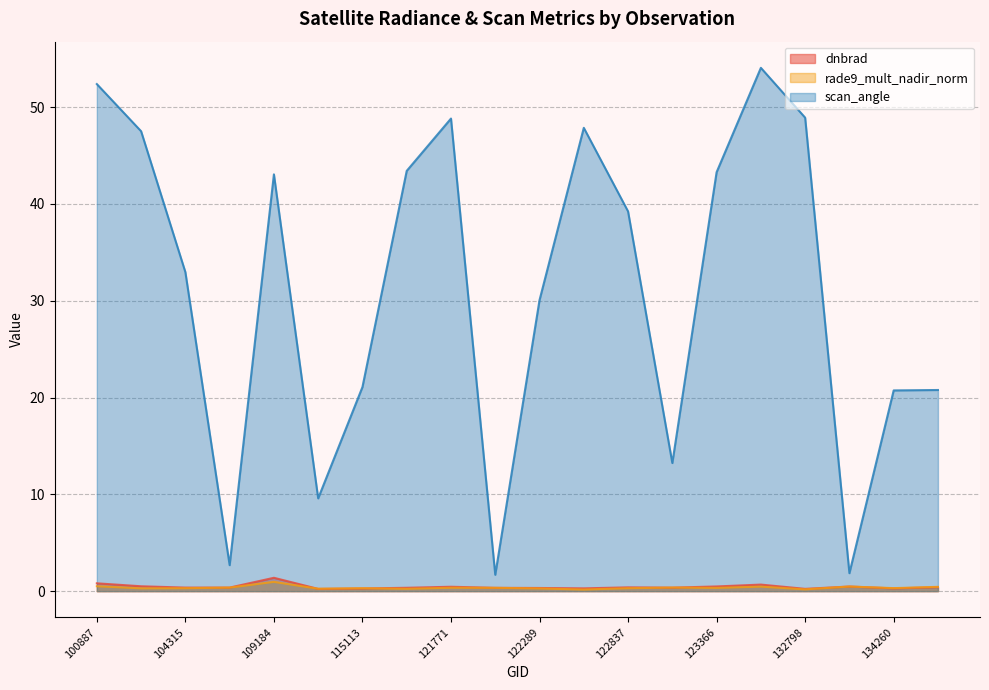

How many intersections are there between dnbrad and rade9_mult_nadir_norm?

5